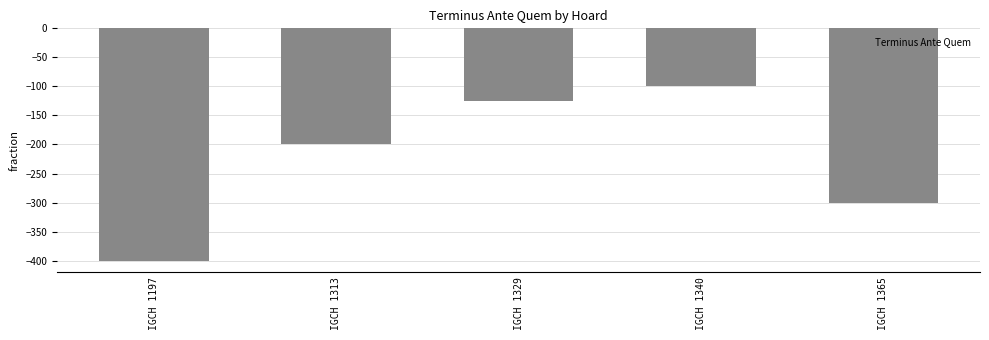

Which category has the highest value across all series?

IGCH 1340